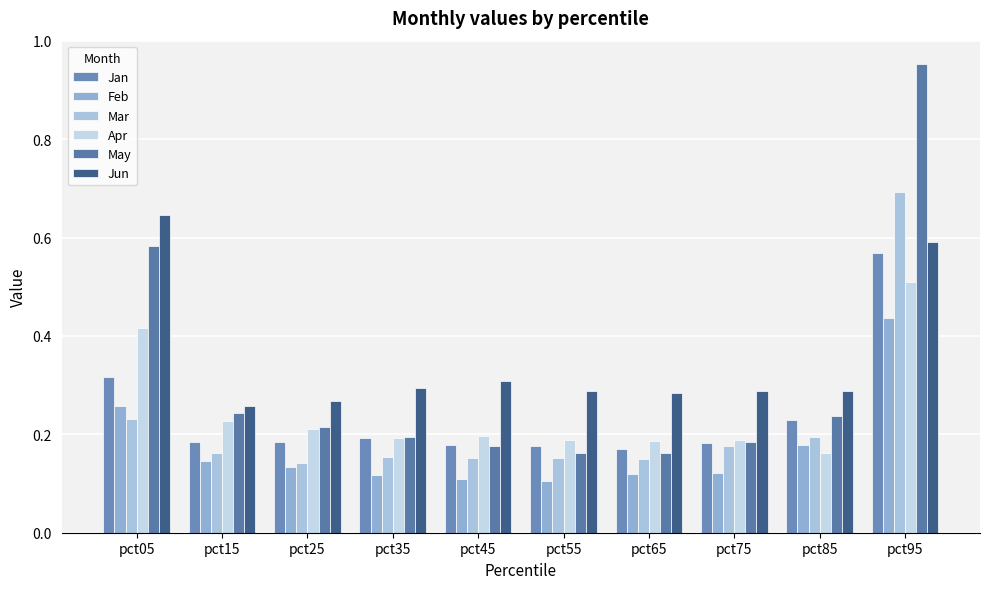

Where is Jan nearest to the value 0?

pct65